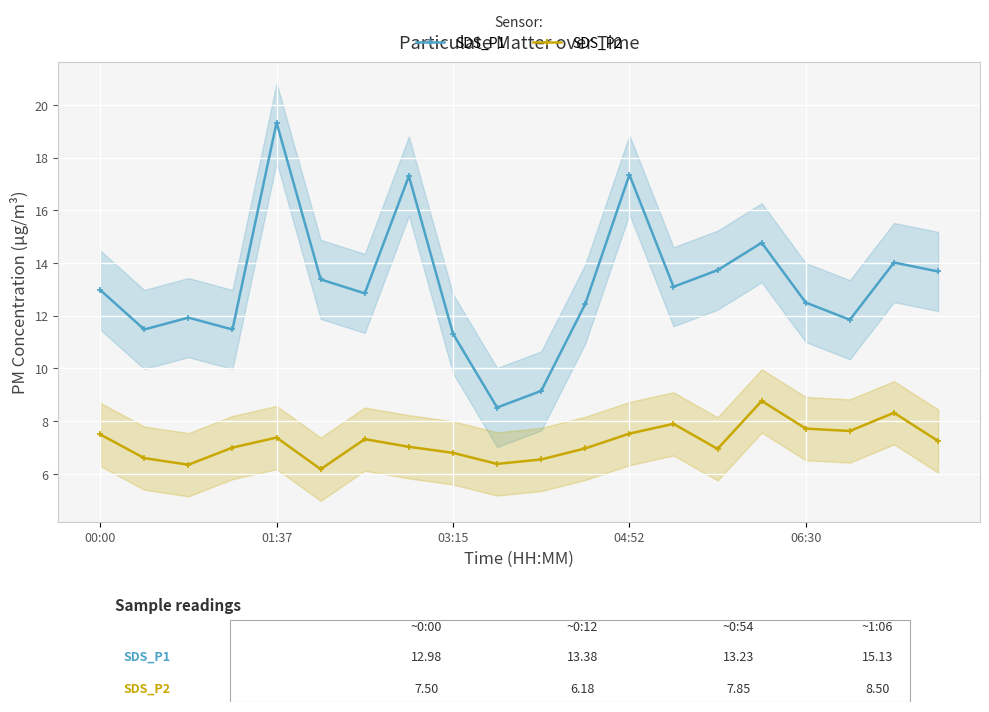

What is the lowest value of the SDS_P2 series?

6.2